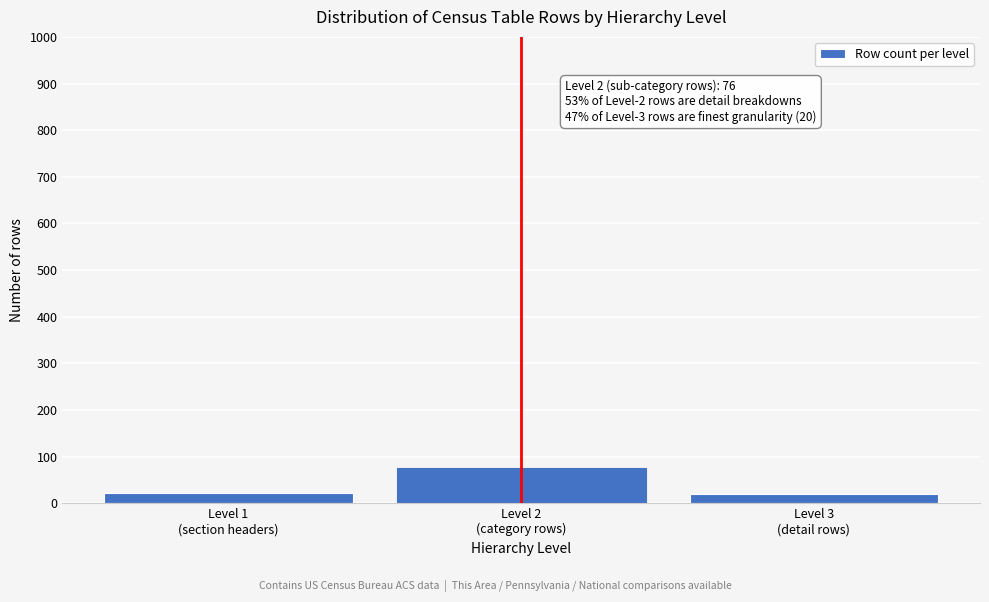

What is the value of the 1st bar from the left?

23